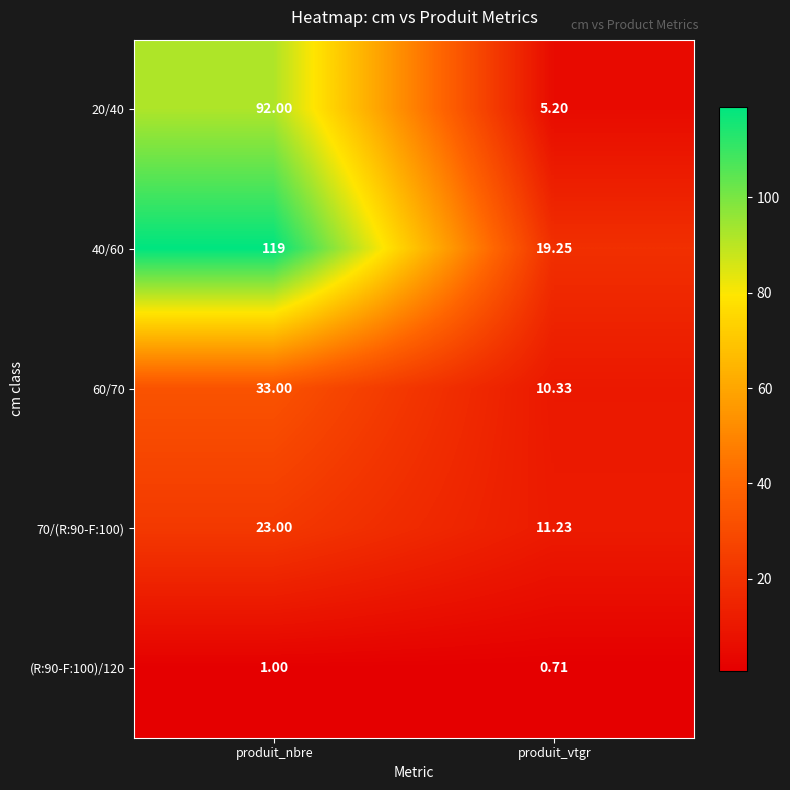

Where is 20/40 nearest to the value 48?

produit_vtgr